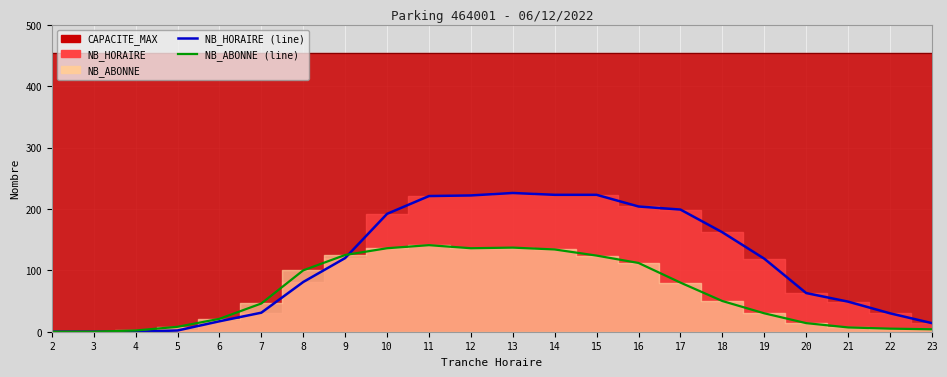

At how many categories does at least one series exceed 88?

12